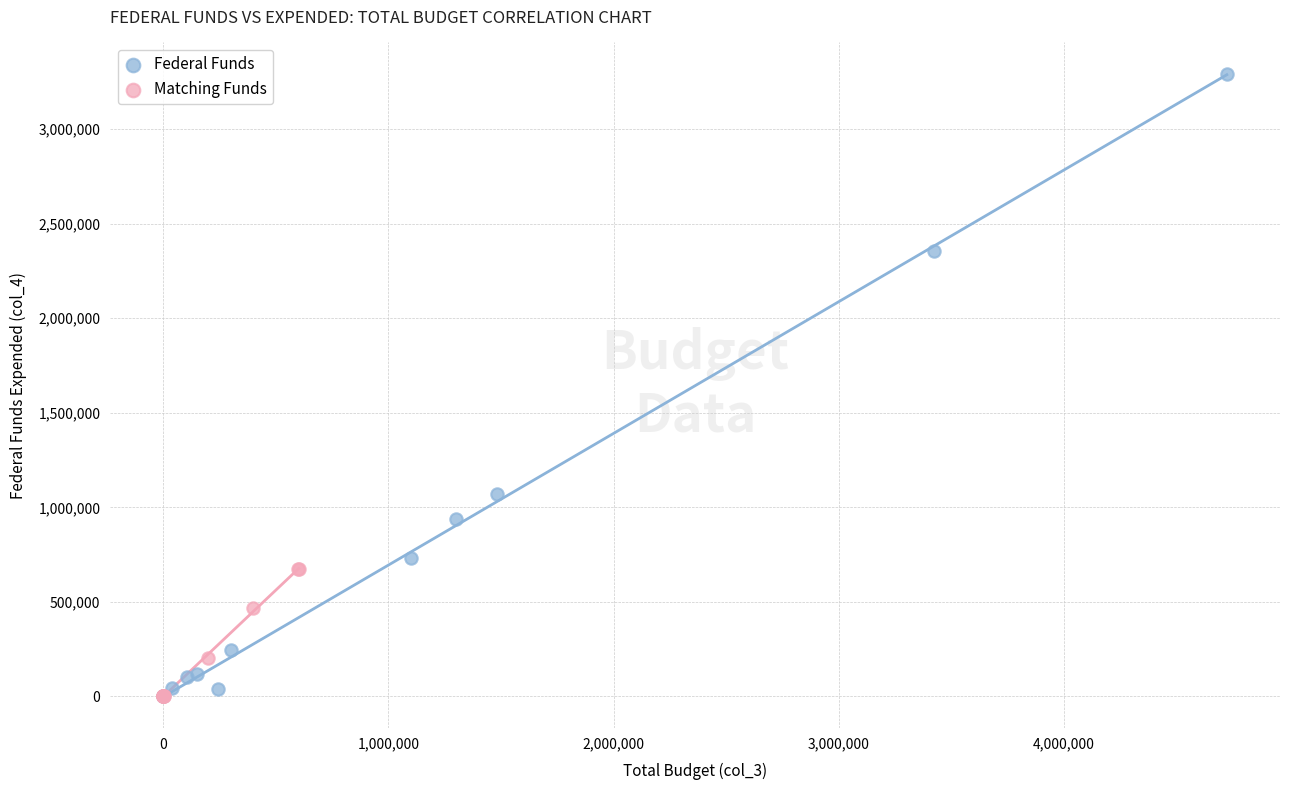

Which series has the widest spread of Y values?

Federal Funds